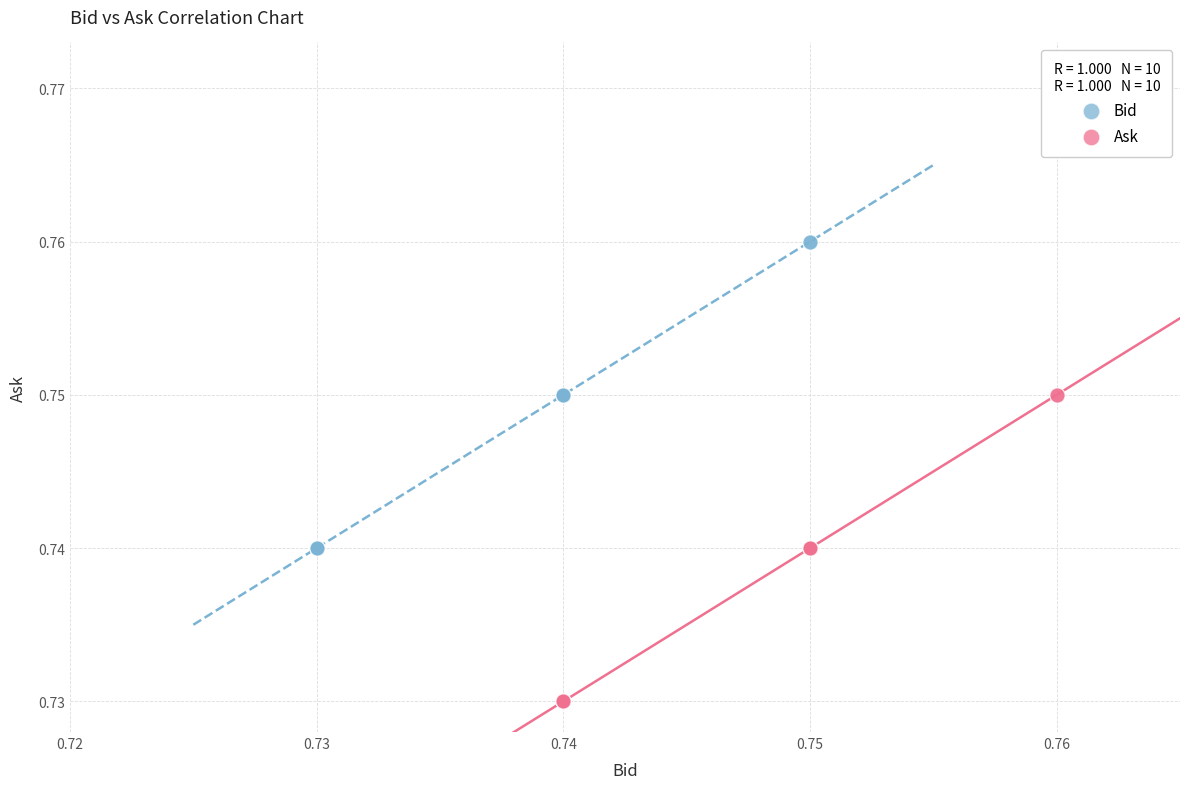

What are all the series names shown in the legend?

Bid, Ask